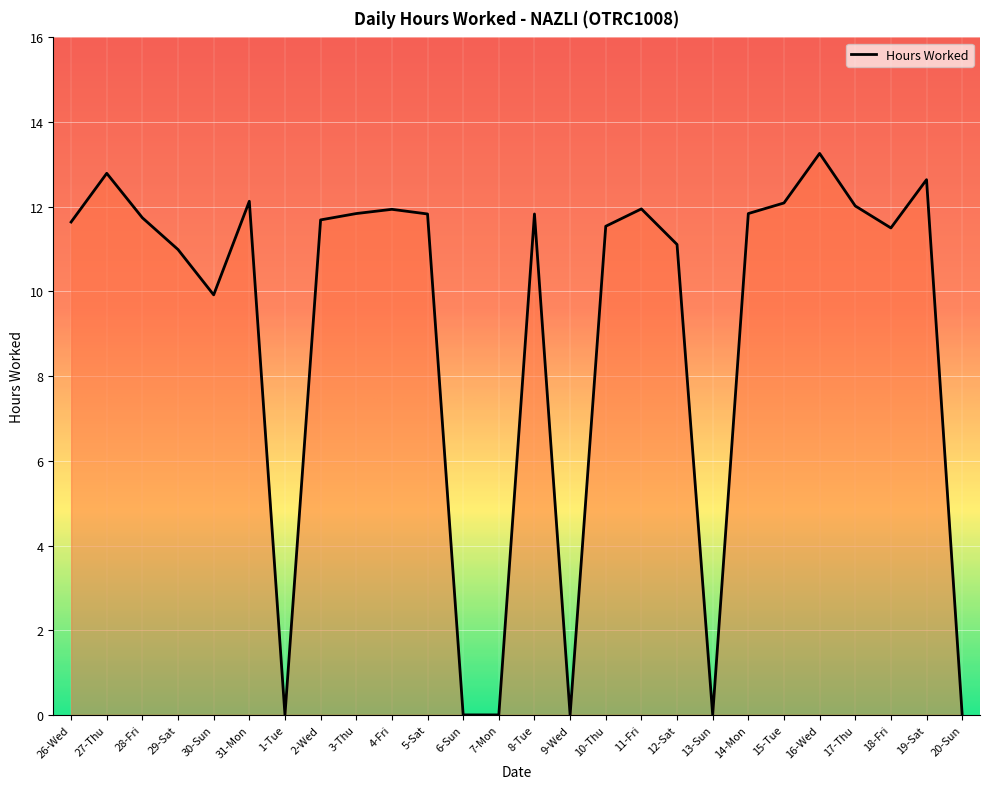

Approximately how many times larger is the value at 12-Sat compared to 31-Mon?

0.9